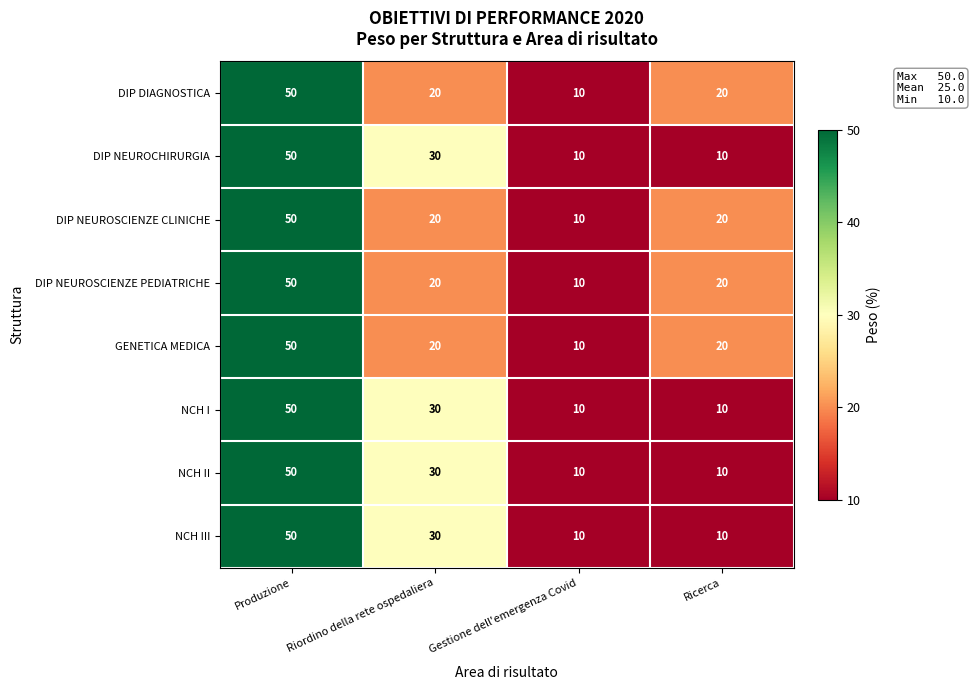

What is the average value of the DIP NEUROSCIENZE CLINICHE series?

25